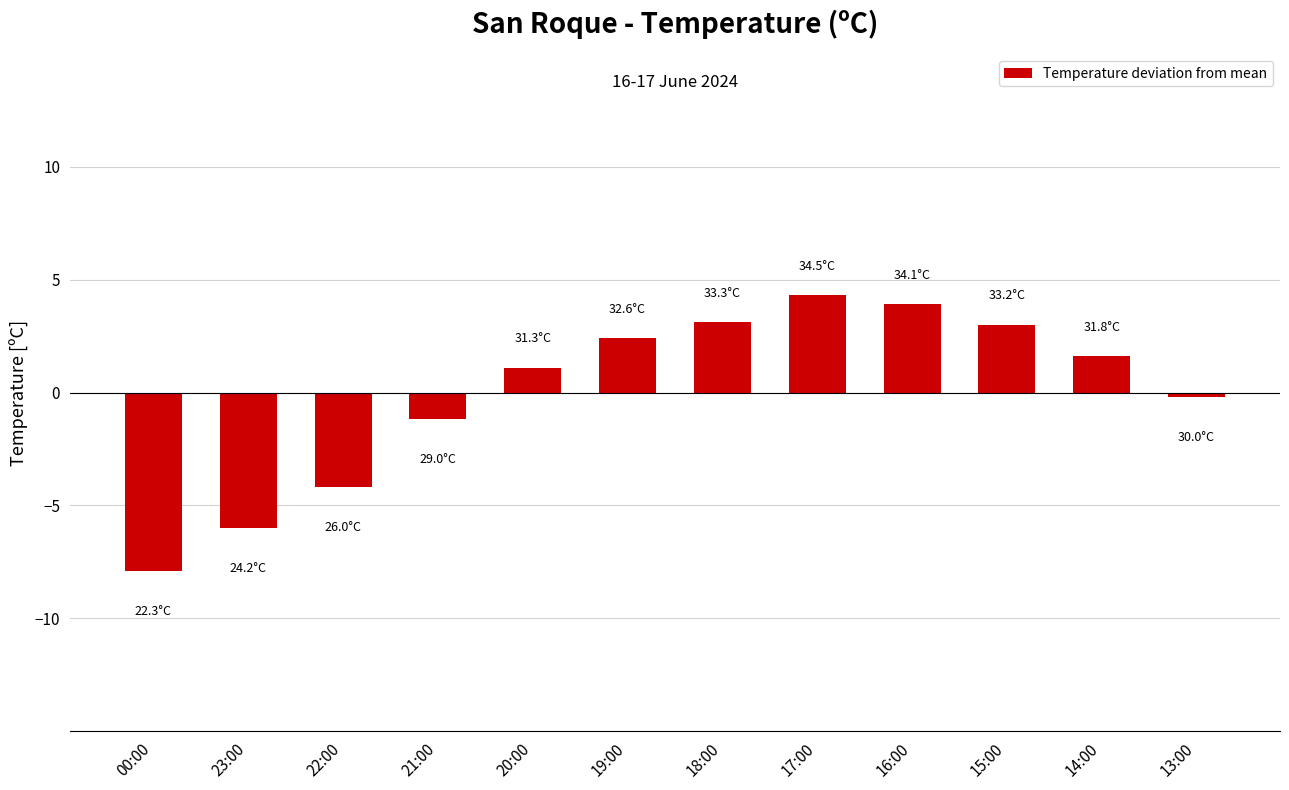

Read the value at 22:00.

-4.2